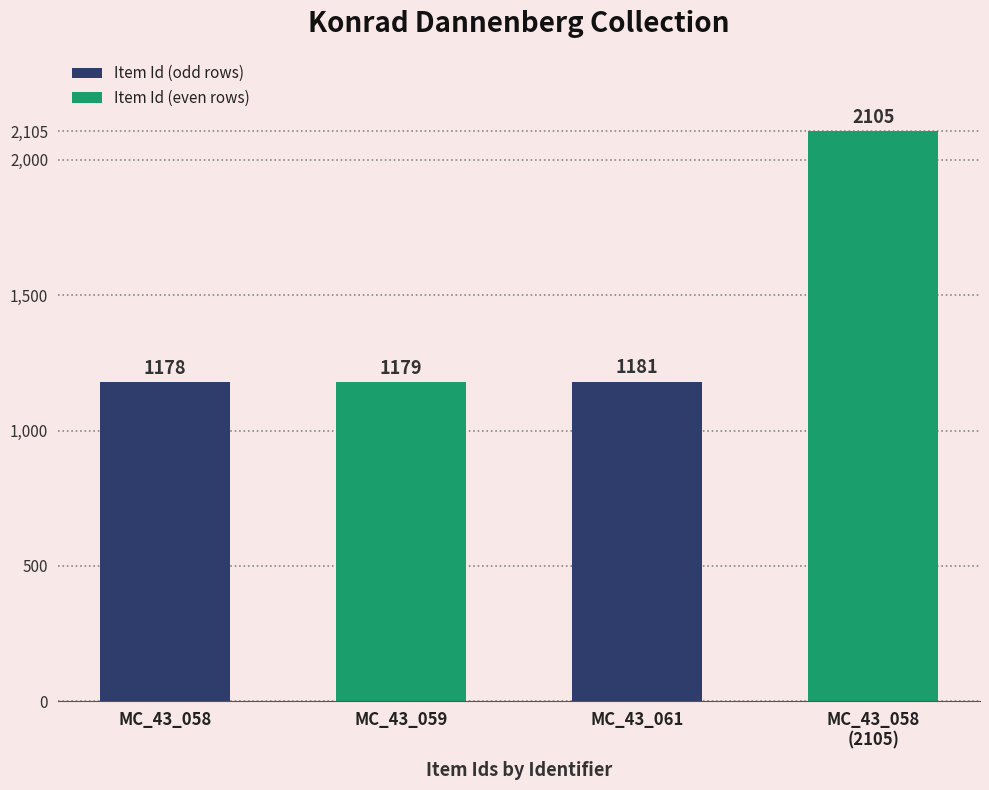

What is the difference between the values at MC_43_061 and MC_43_059?

2